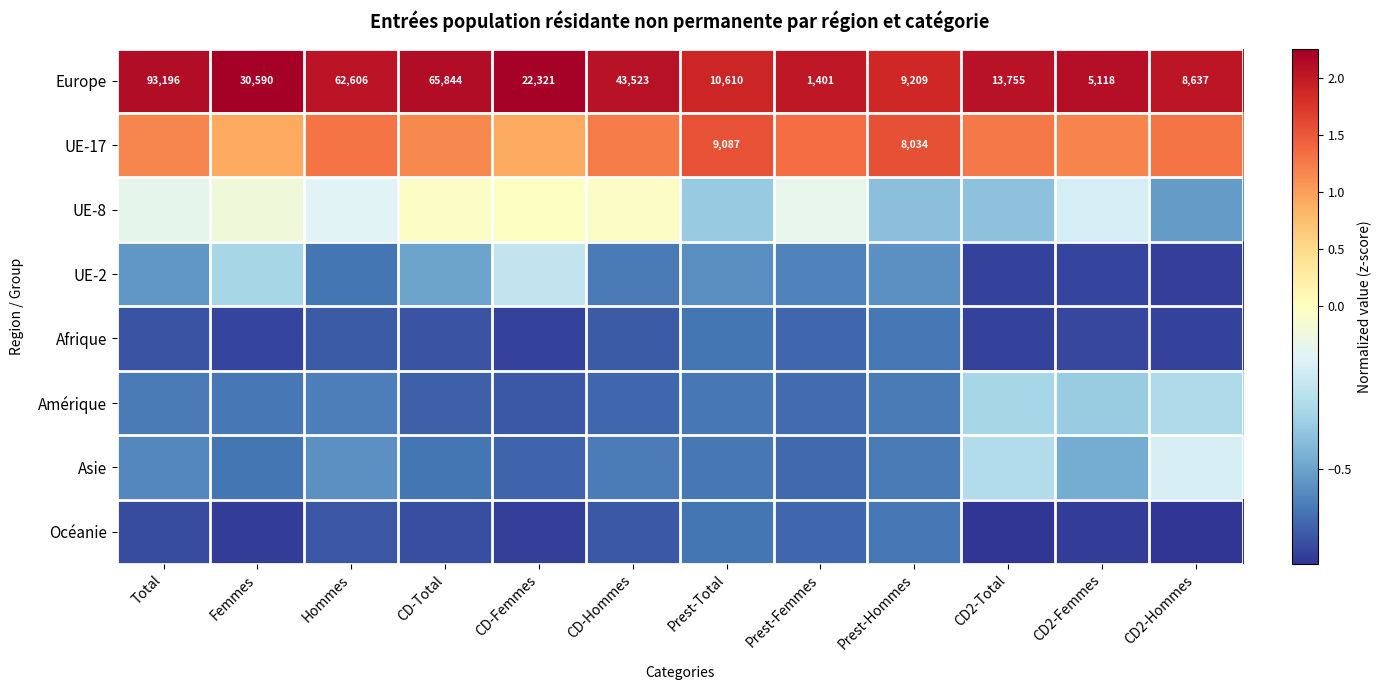

At which label does Europe first exceed 22321?

Total